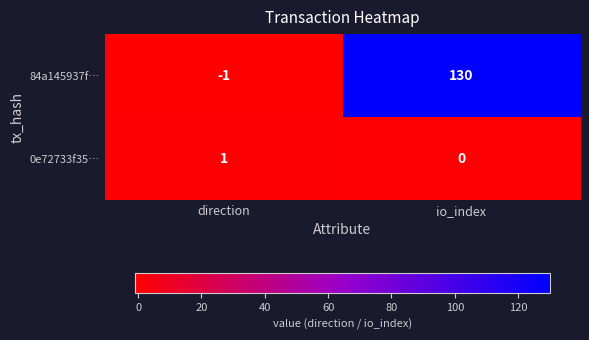

Is it true that 84a145937f… equals -1 at direction?

True